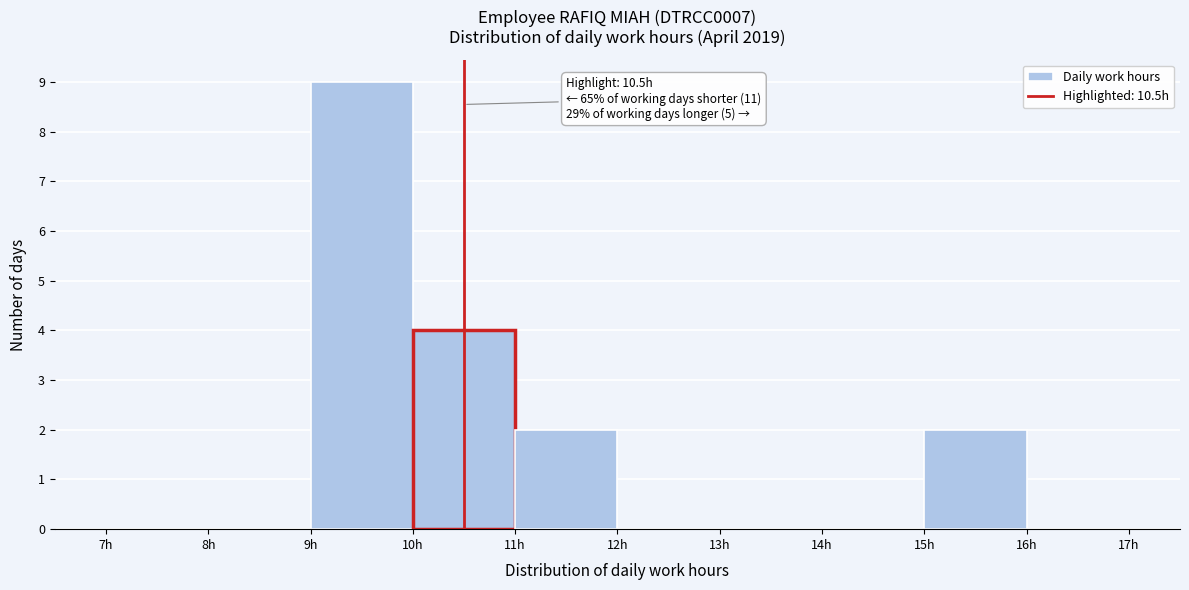

Over which range of the x-axis is the bar tallest?

9 to 10